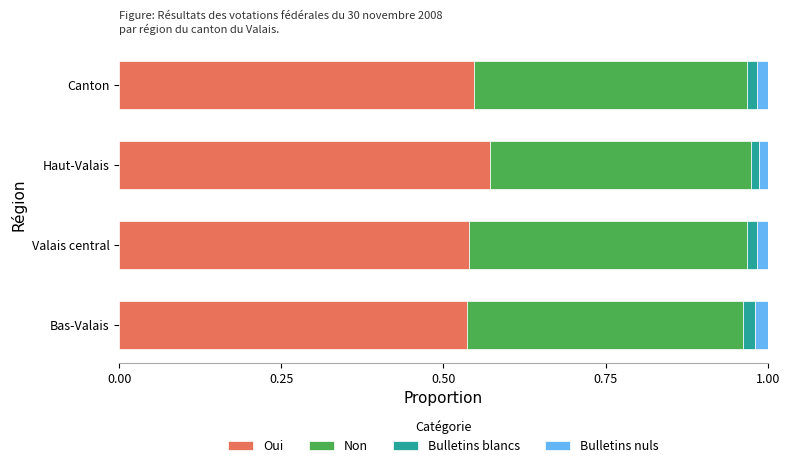

The value of Oui at Canton is 0.9. True or false?

False